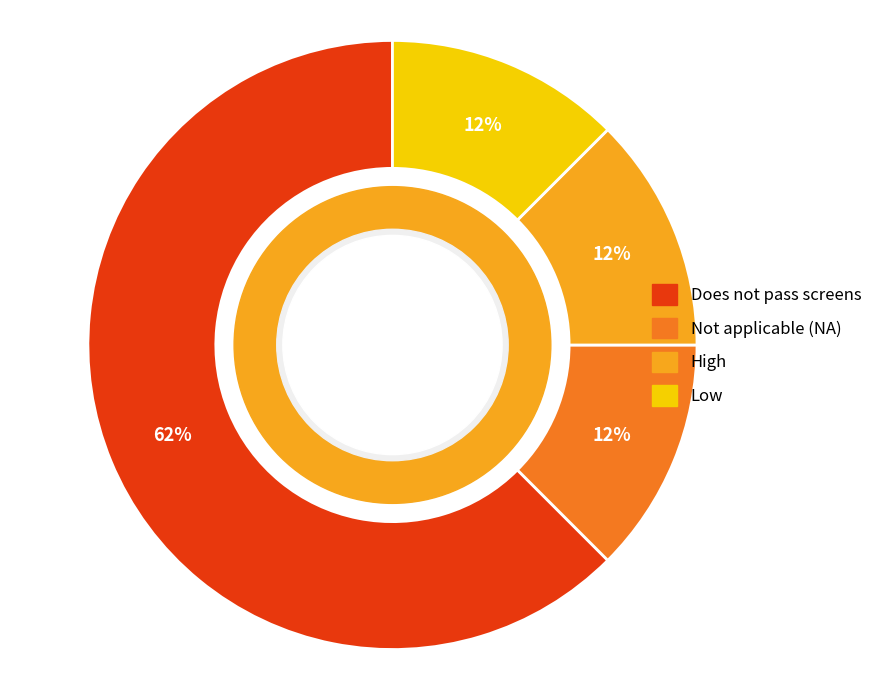

Count the number of slices in the pie.

4